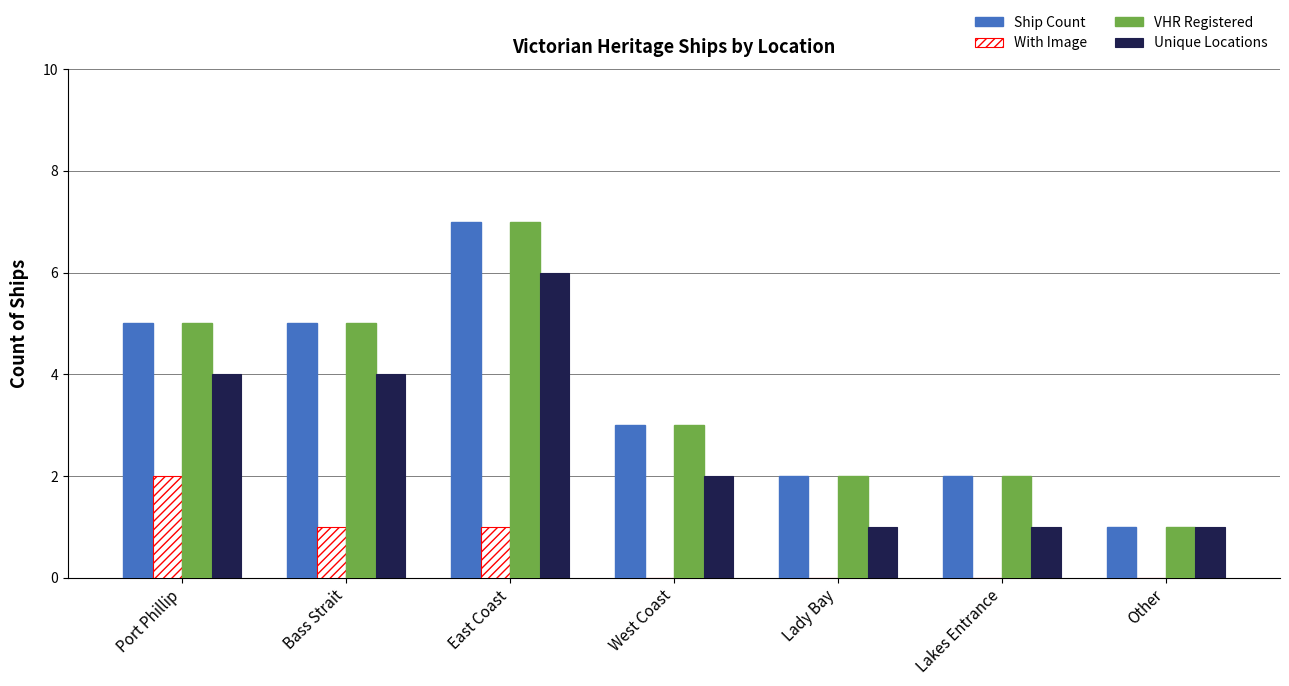

What is the spread (max minus min) of values at West Coast?

3